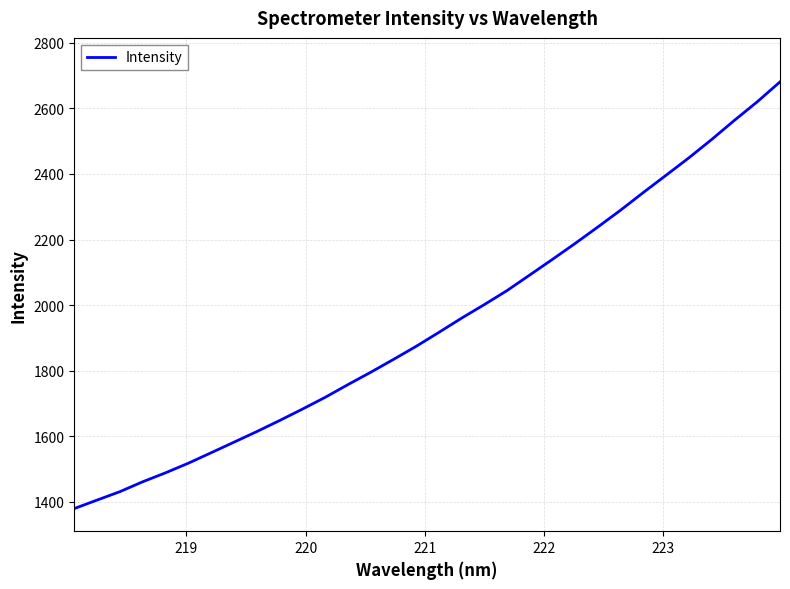

What is the maximum value shown in the chart?

2680.6